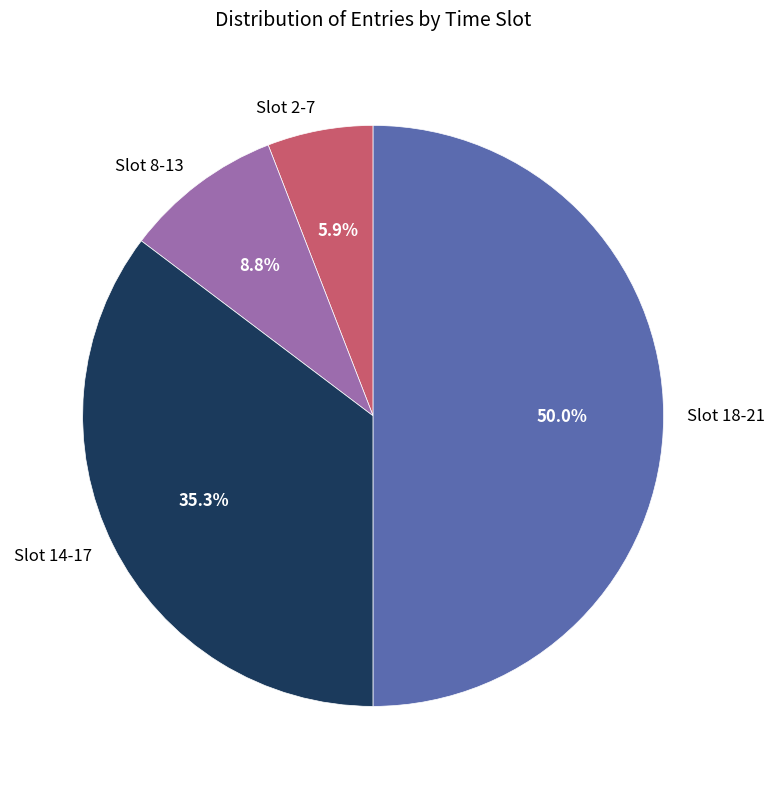

Approximately how many times larger is the value at Slot 18-21 compared to Slot 8-13?

5.7